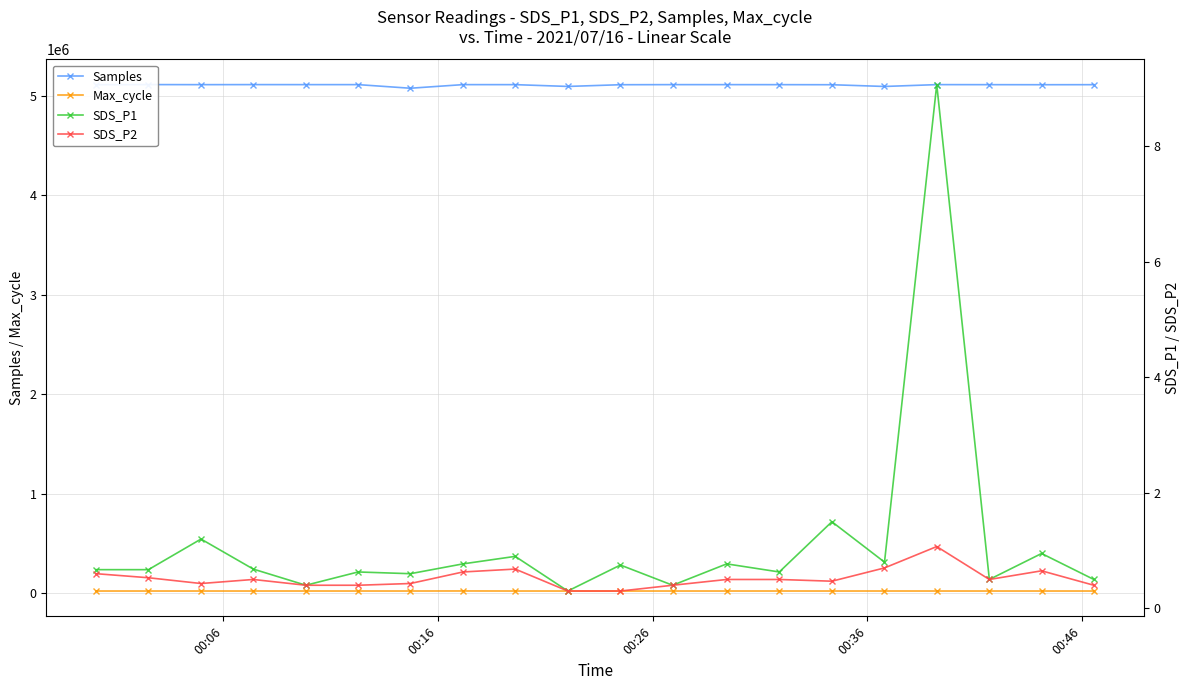

What is the minimum value for SDS_P1?

0.3